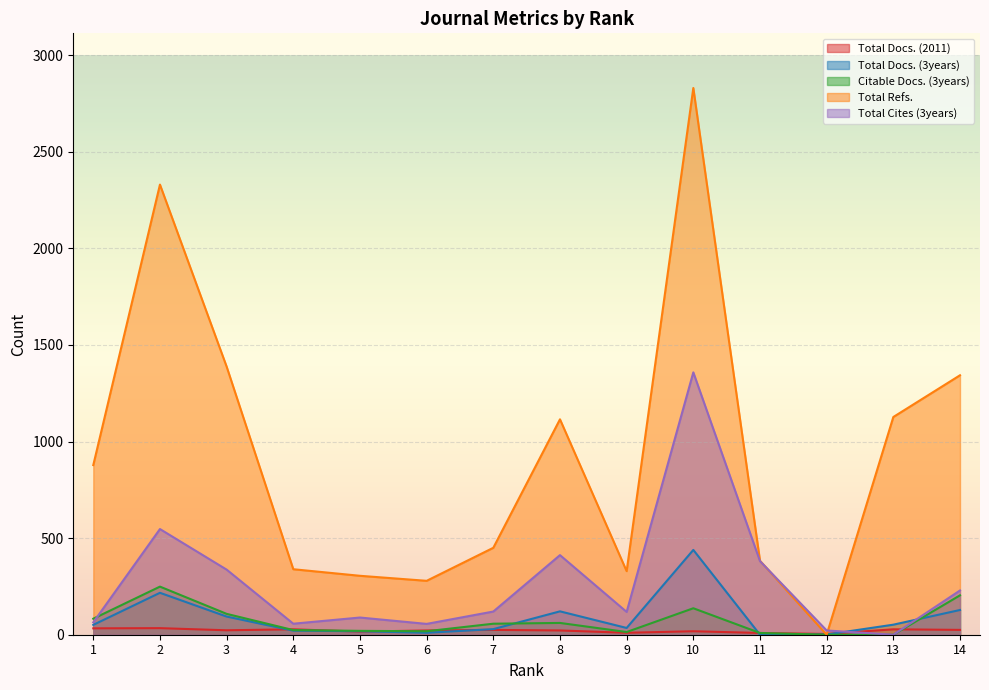

Reading left to right, extract all data points from this chart.

Total Docs. (2011): 33	34	23	28	16	22	25	22	10	18	9	4	28	25
Total Docs. (3years): 51	217	94	21	18	10	29	121	35	439	0	1	52	128
Citable Docs. (3years): 83	249	108	24	20	18	57	61	14	137	9	0	0	204
Total Refs.: 878	2330	1388	339	305	279	450	1115	329	2830	383	0	1127	1343
Total Cites (3years): 64	547	337	57	89	56	120	412	118	1358	381	22	0	229